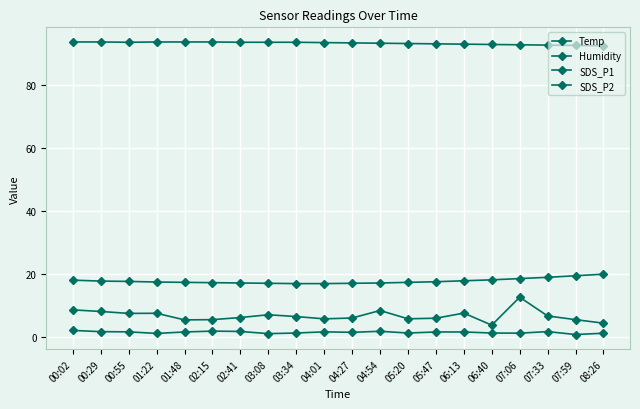

What is the label of the 9th point from the left?

03:34